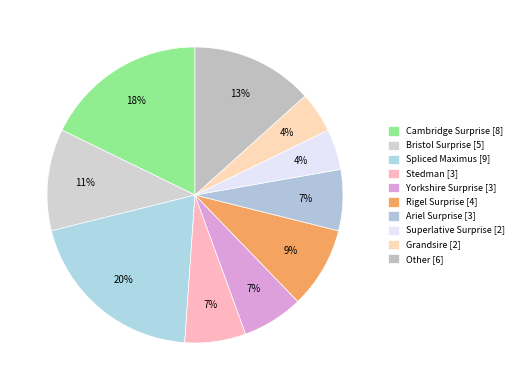

To the nearest percent, what portion does Bristol Surprise represent?

11%